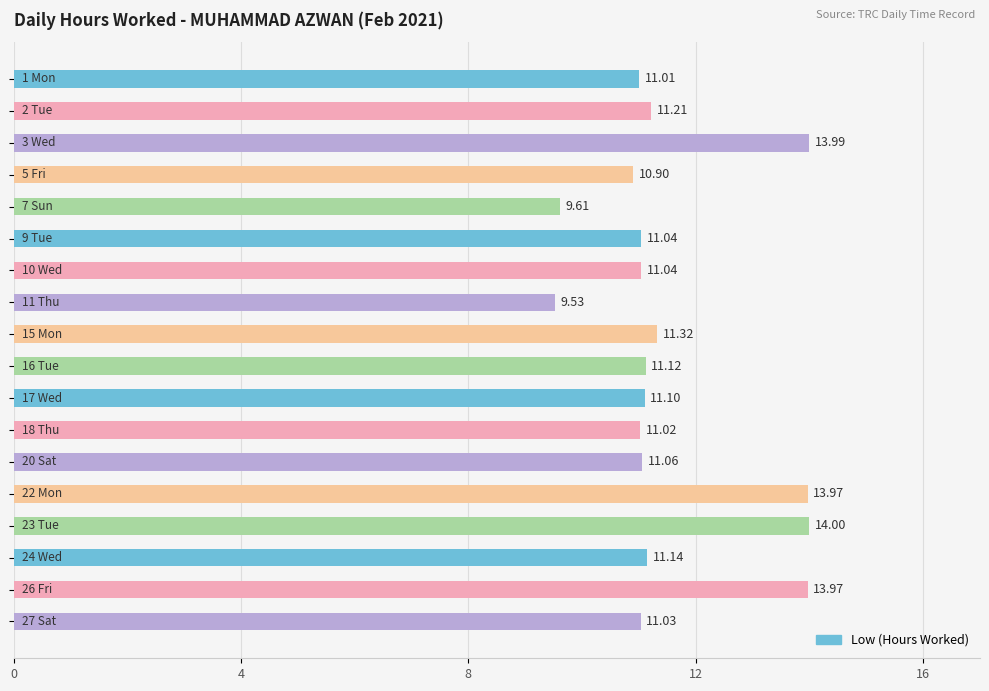

What is the difference between the maximum and minimum values?

4.5